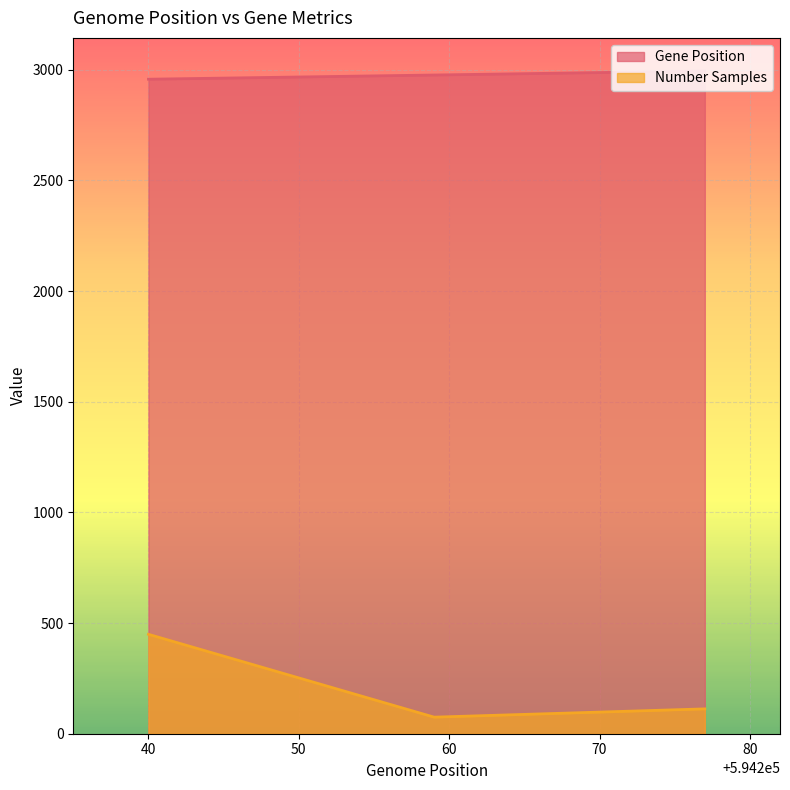

At which category does the chart reach its minimum across all series?

594259